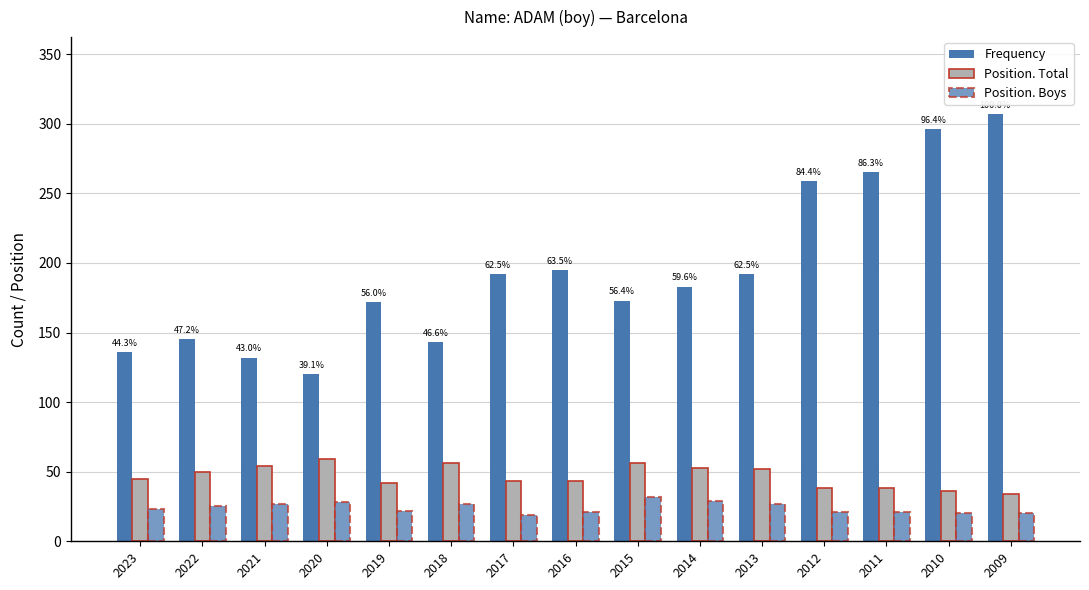

How many groups of bars are there?

15